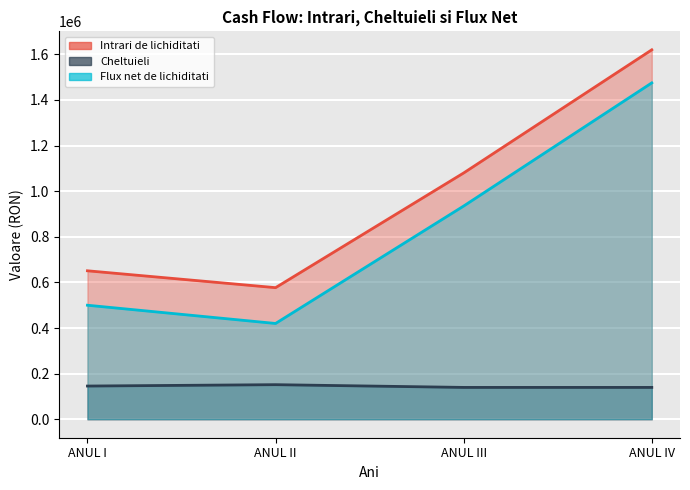

Reading left to right, list all the values displayed in this chart.

Intrari de lichiditati: ANUL I=651000	ANUL II=577000	ANUL III=1080000	ANUL IV=1620000
Cheltuieli: ANUL I=145614	ANUL II=151614	ANUL III=139614	ANUL IV=139614
Flux net de lichiditati: ANUL I=499986	ANUL II=419986	ANUL III=934986	ANUL IV=1474986